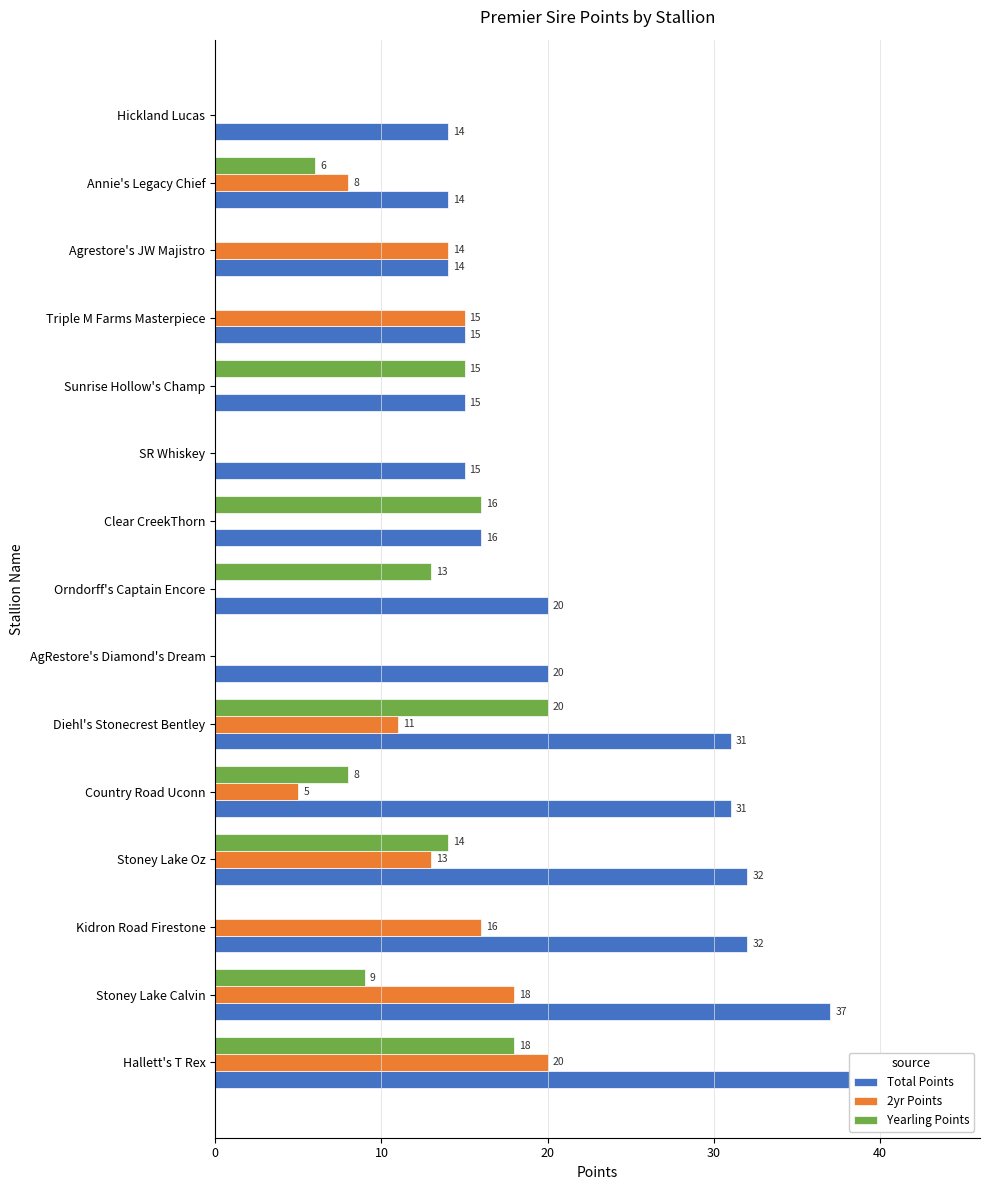

Which series has the largest range (max minus min)?

Total Points